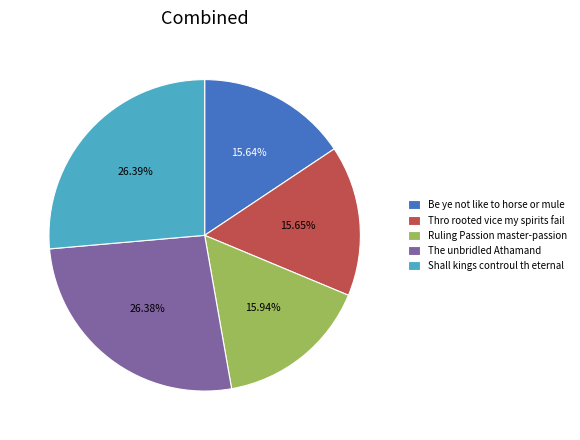

To the nearest percent, what is the combined percentage of Be ye not like to horse or mule and Thro rooted vice my spirits fail?

31%